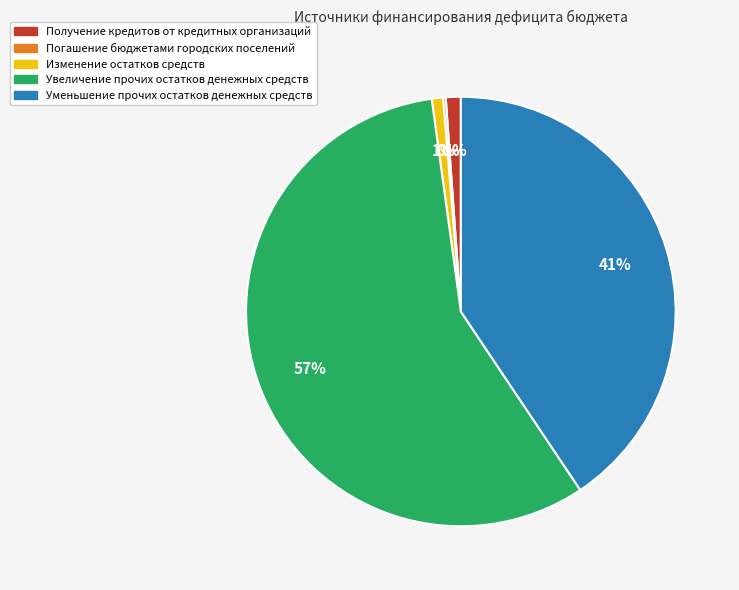

Do Изменение остатков средств and Увеличение прочих остатков денежных средств together represent more than half of the pie?

Yes